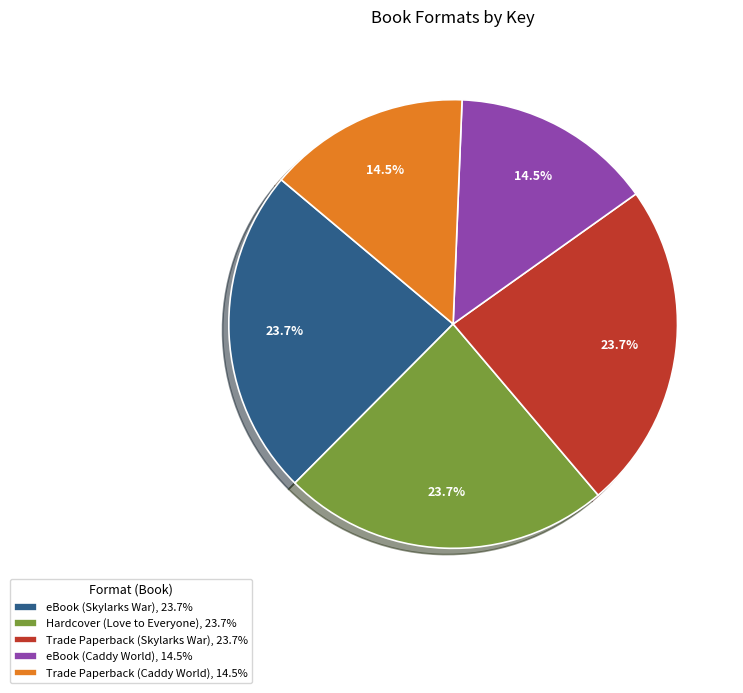

Combined, what portion of the pie is eBook (Skylarks War) and eBook (Caddy World)?

38.2%